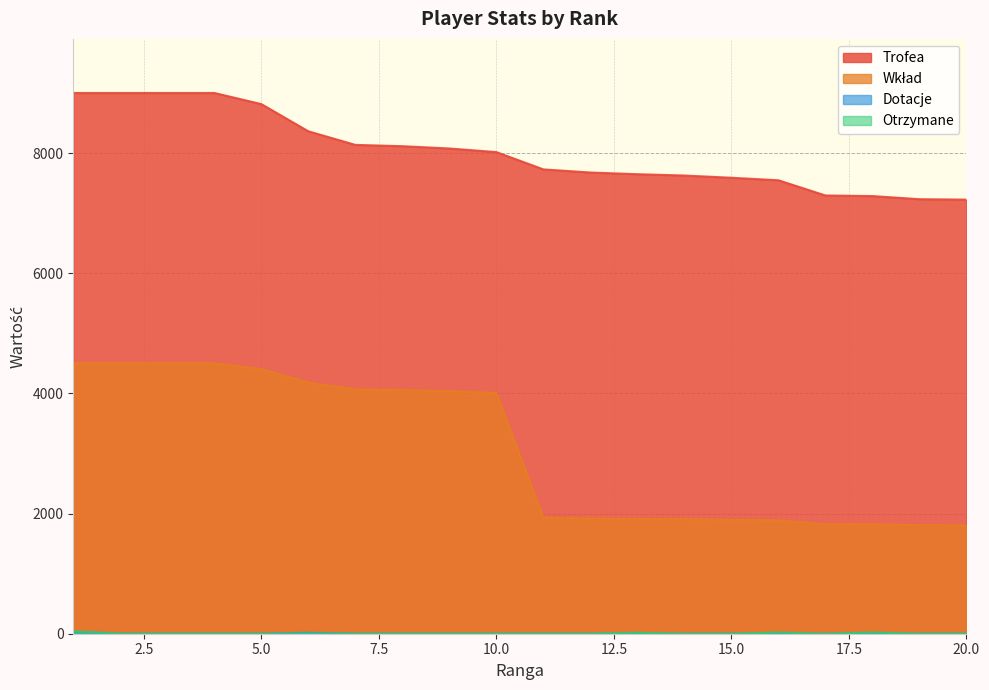

What is the sum of all Dotacje values?

50